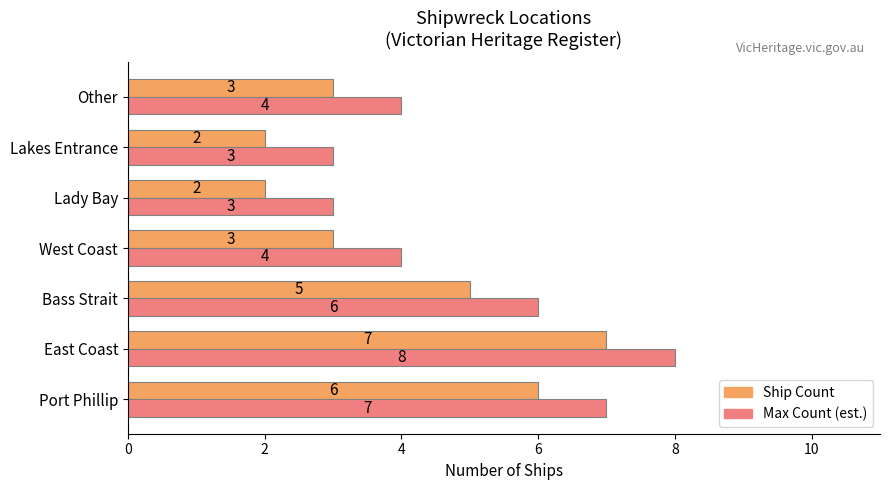

What is the maximum value for Ship Count?

7